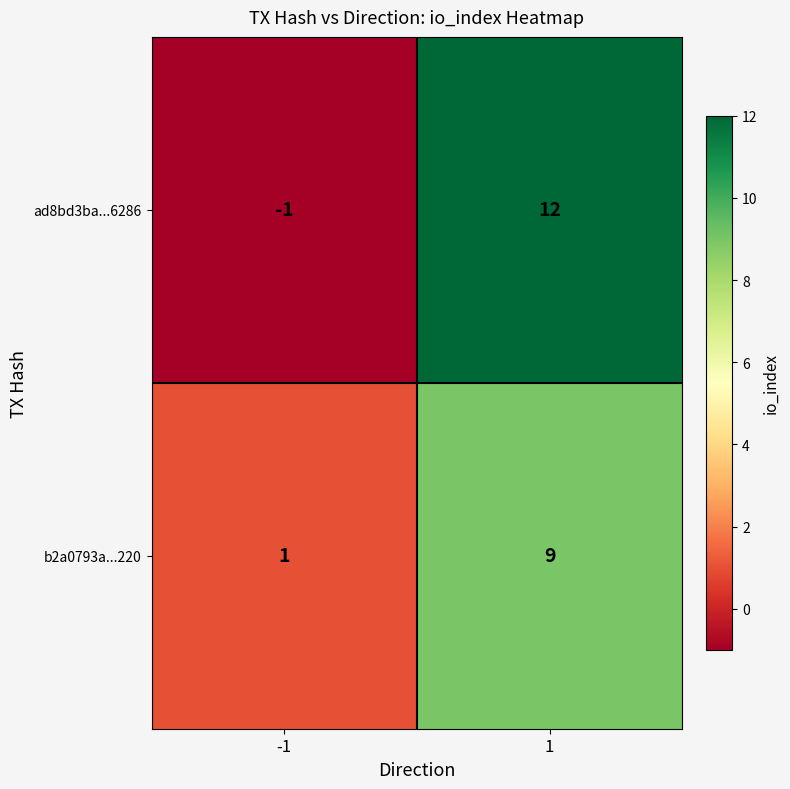

What is the average value of the ad8bd3ba...6286 series?

6